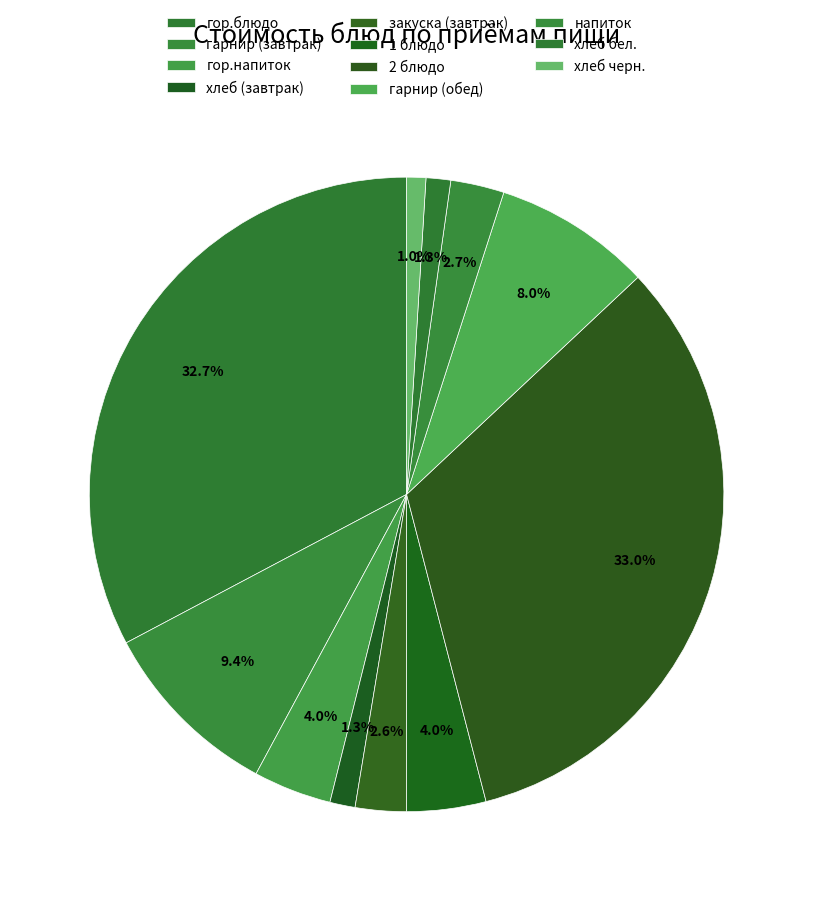

What is the smallest slice in the pie chart?

хлеб черн.